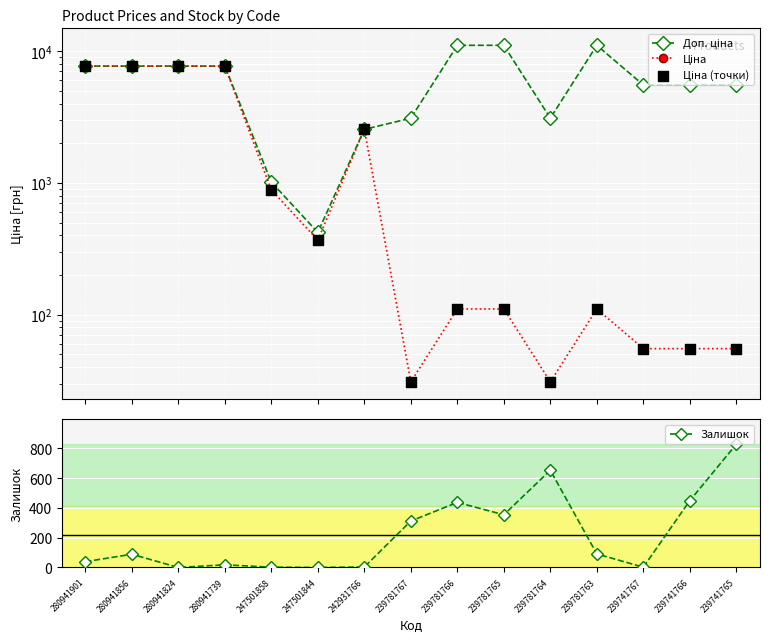

Which series has the widest spread of Y values?

Доп. ціна